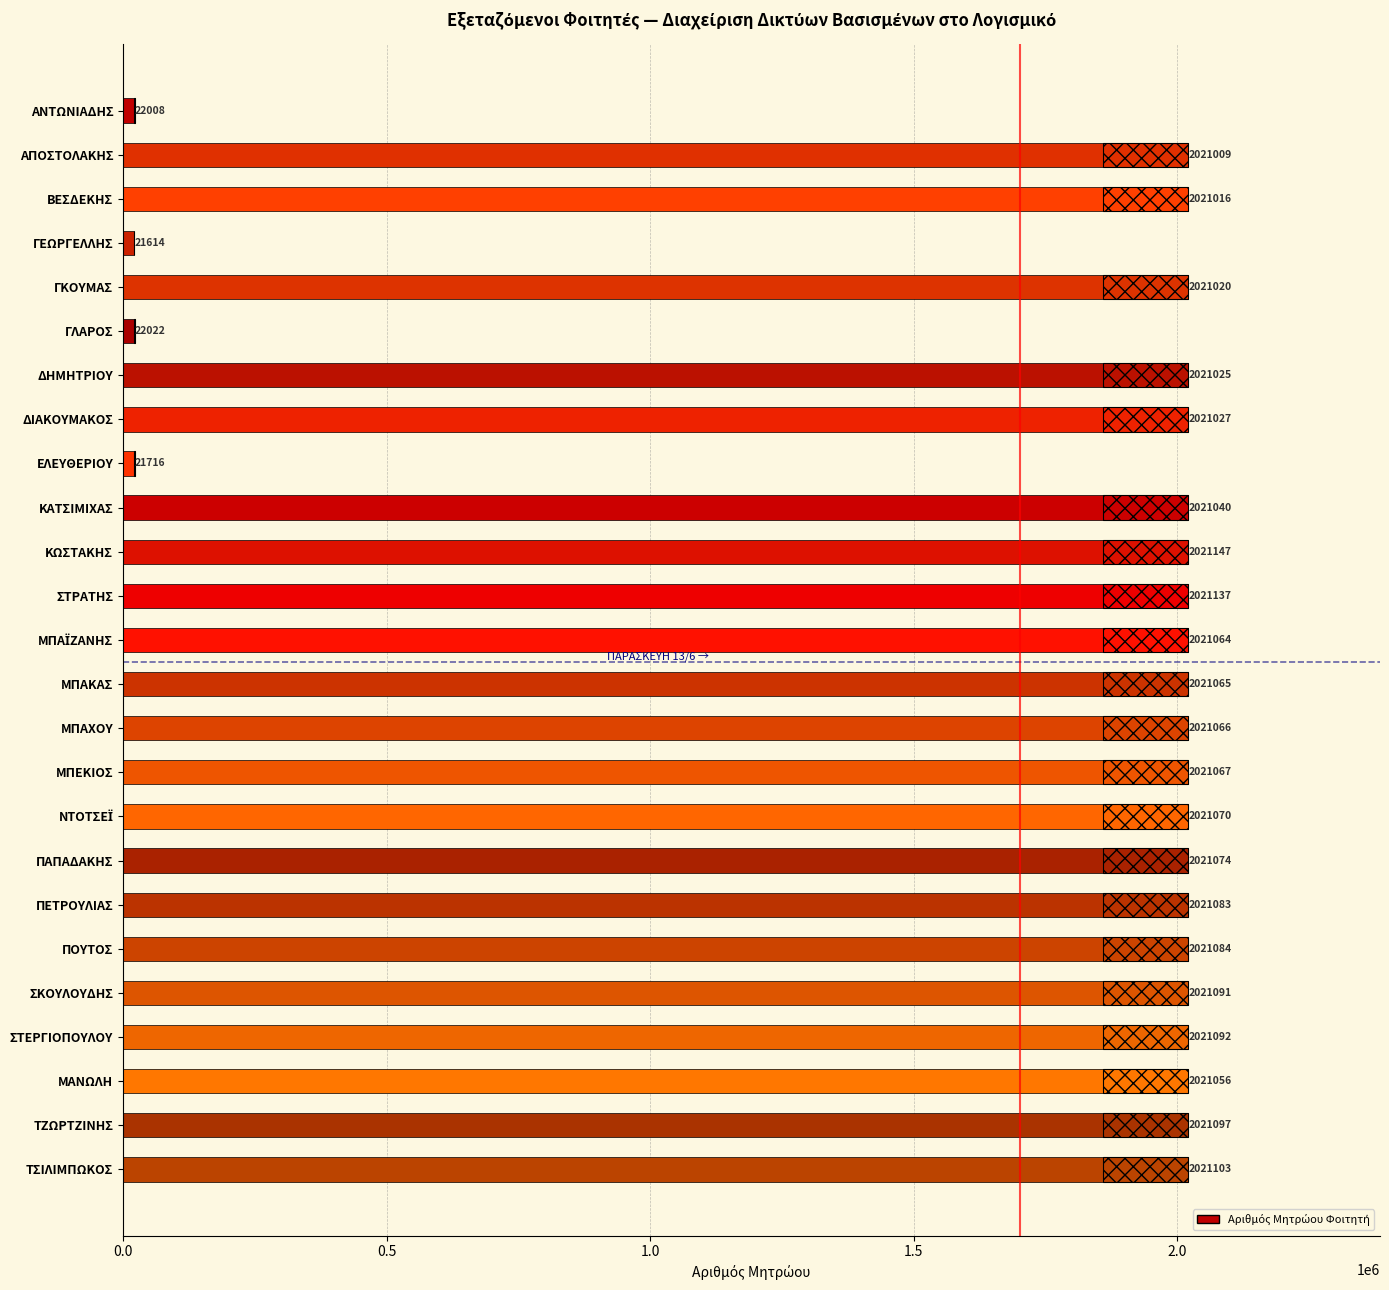

What is the change in value from ΕΛΕΥΘΕΡΙΟΥ to ΣΤΡΑΤΗΣ?

+1999421